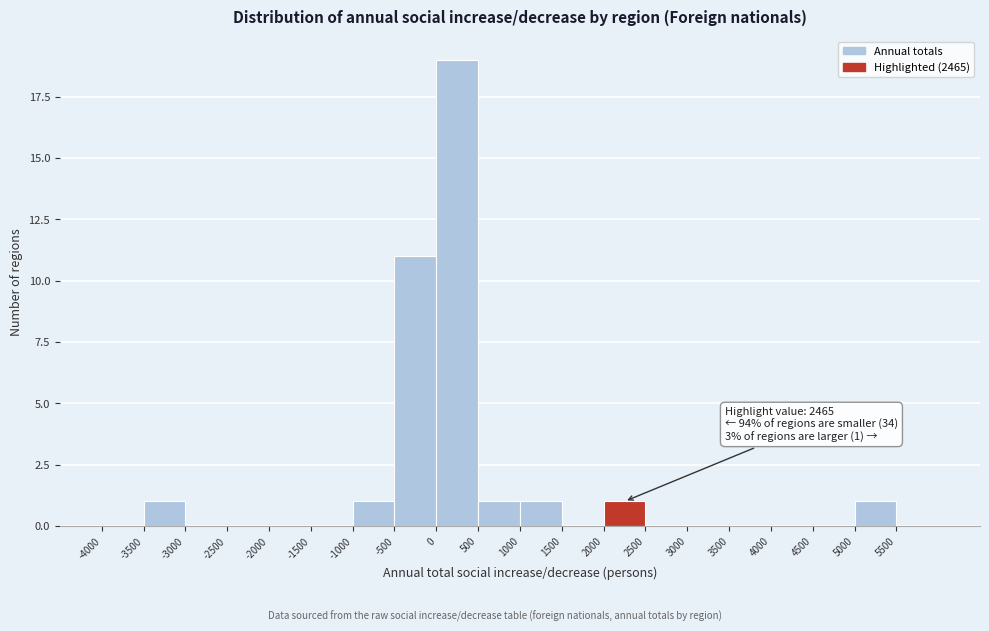

Over which range of the x-axis is the bar tallest?

0 to 500